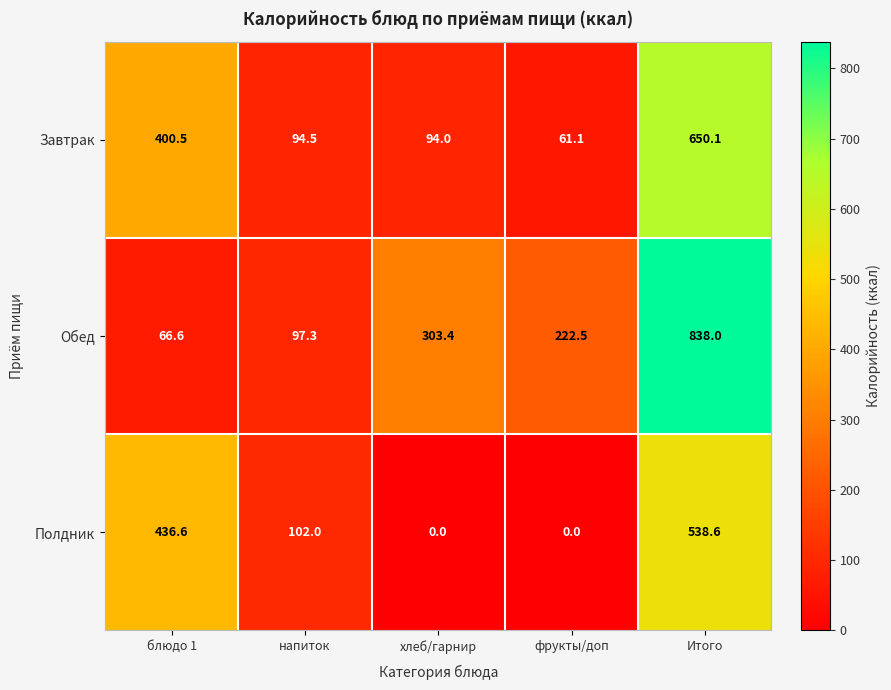

At which category is the sum across all series the highest?

Итого